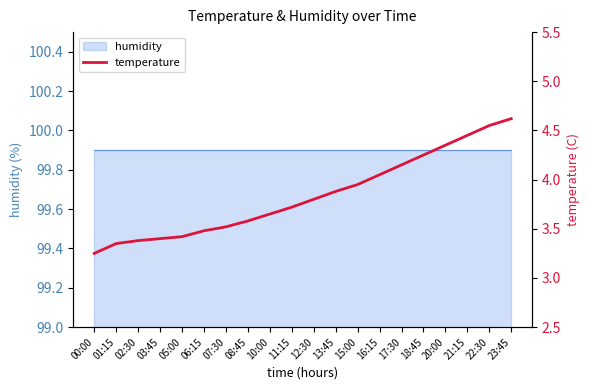

At which category does the chart reach its peak across all series?

23:45